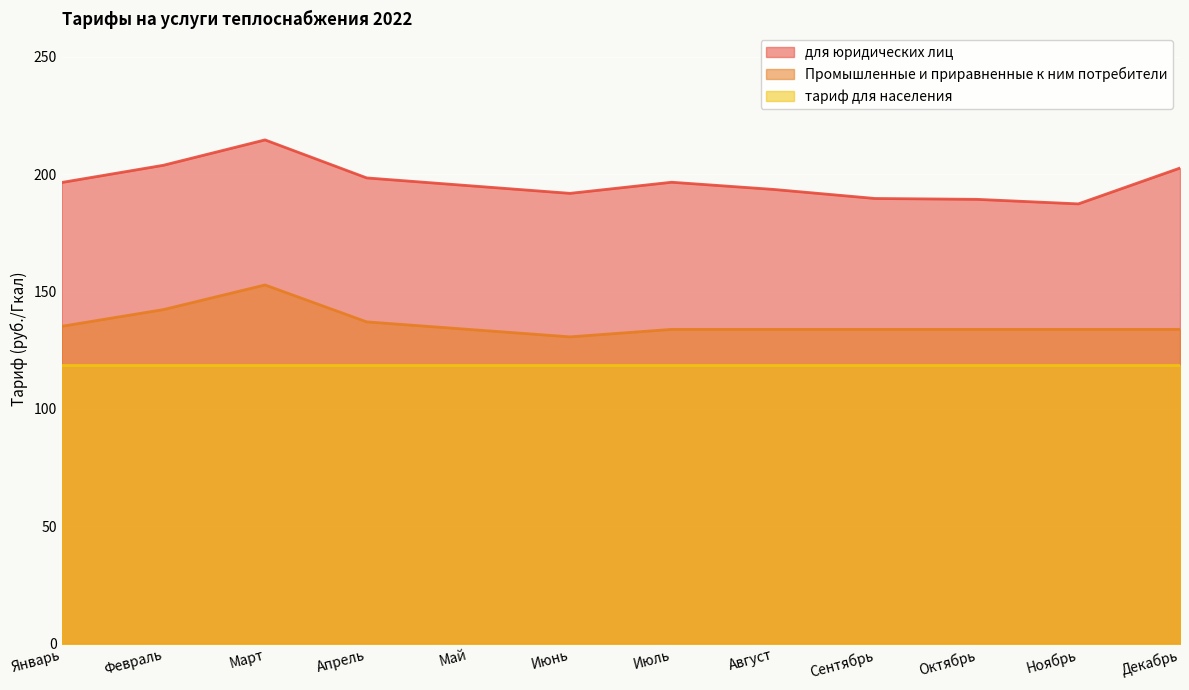

The для юридических лиц series shows 259.3 at Август. True or false?

False